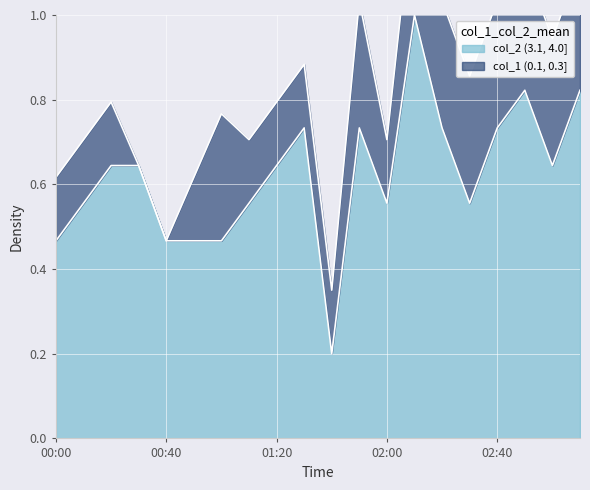

What is the maximum value shown in the chart?

1.0